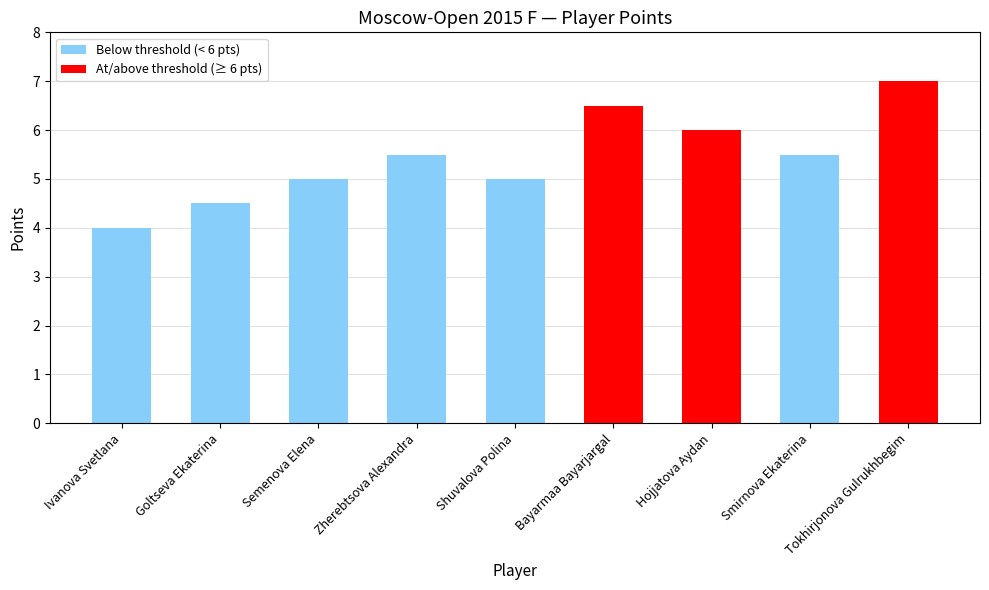

What is the difference between the values at Shuvalova Polina and Zherebtsova Alexandra?

0.5